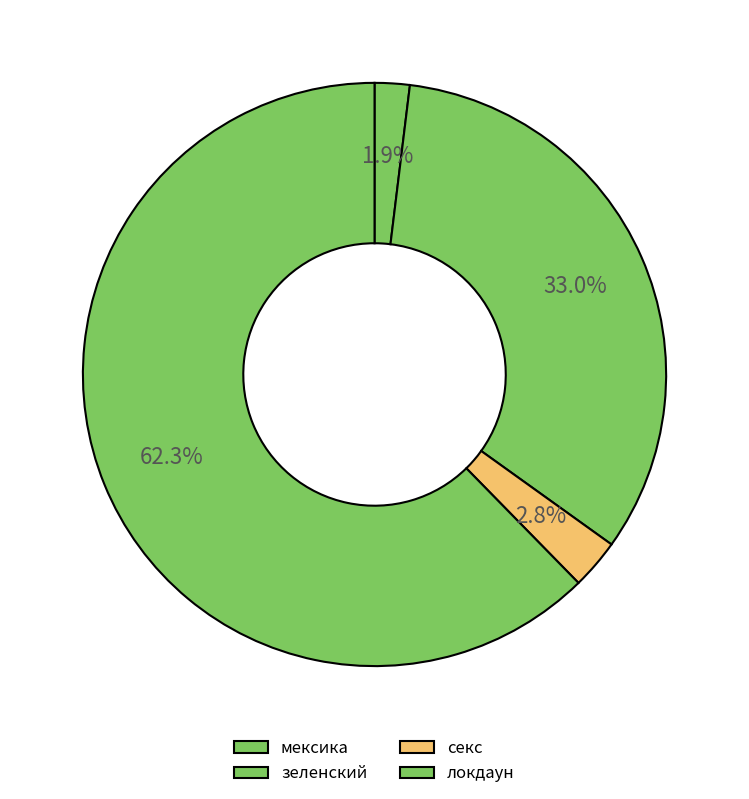

True or false: зеленский accounts for 33% of the total.

True